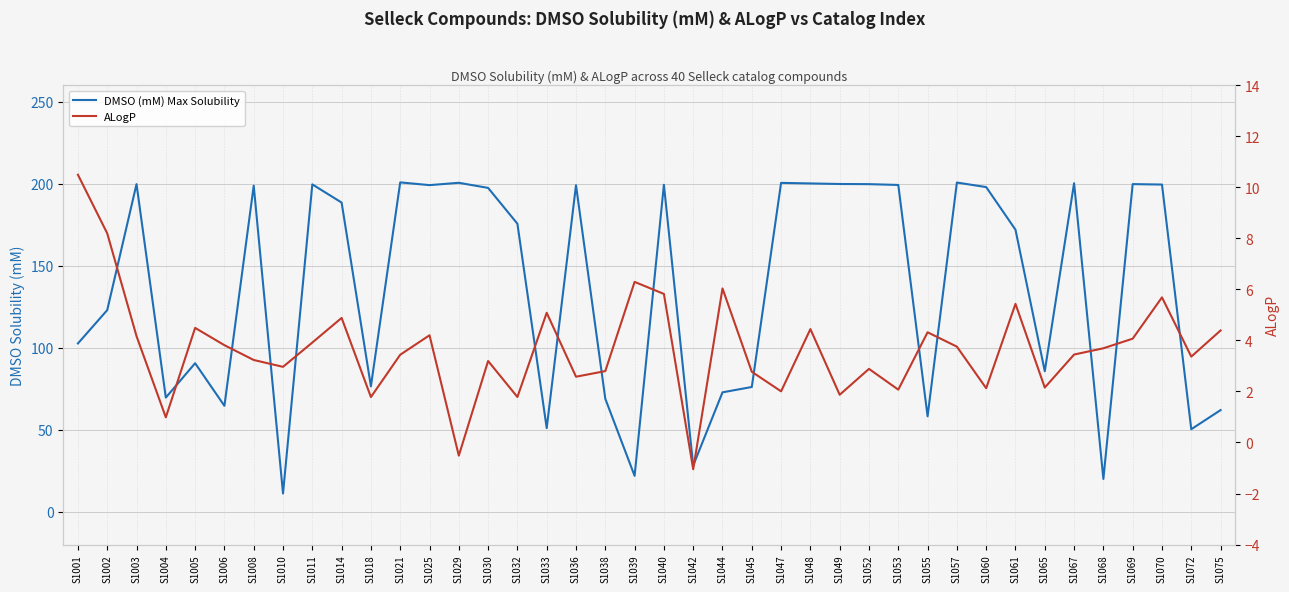

True or false: ALogP has a value of 2.8 at S1045.

True